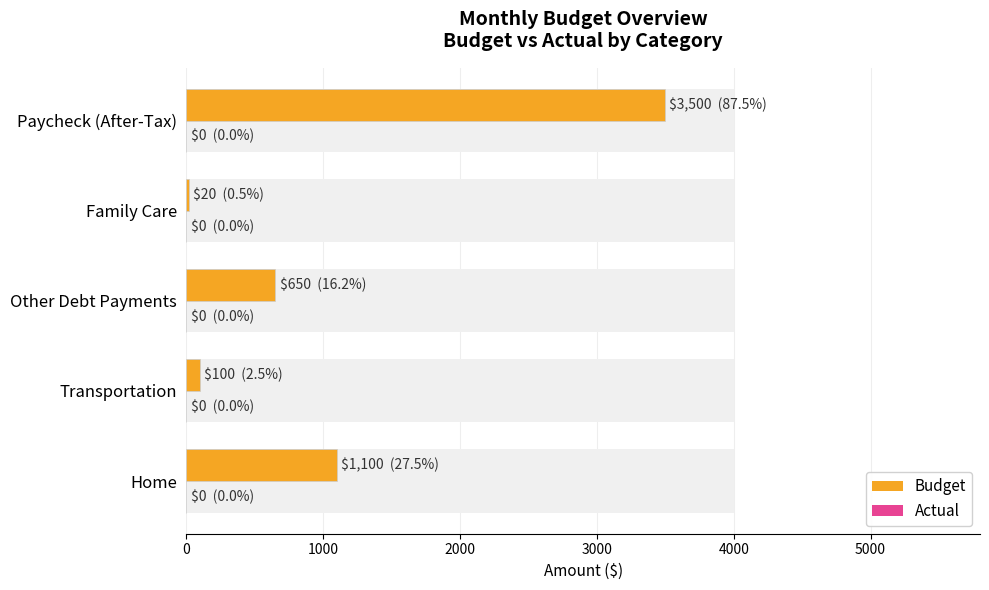

Rank the series by their average value, from highest to lowest.

Budget, Actual